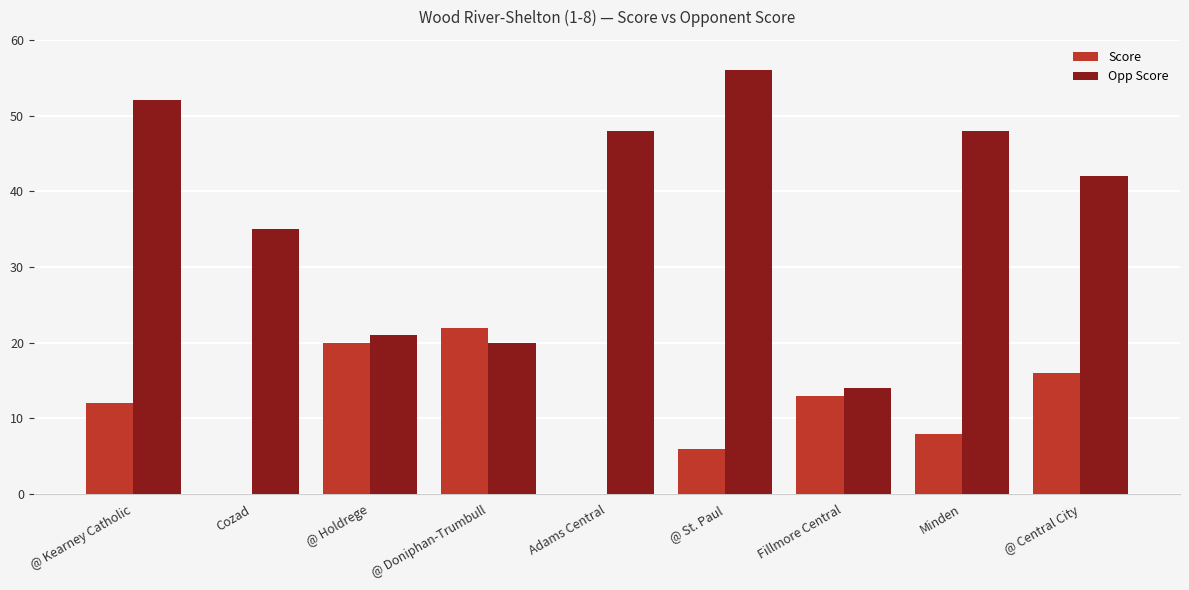

Which series has the largest total across all categories?

Opp Score